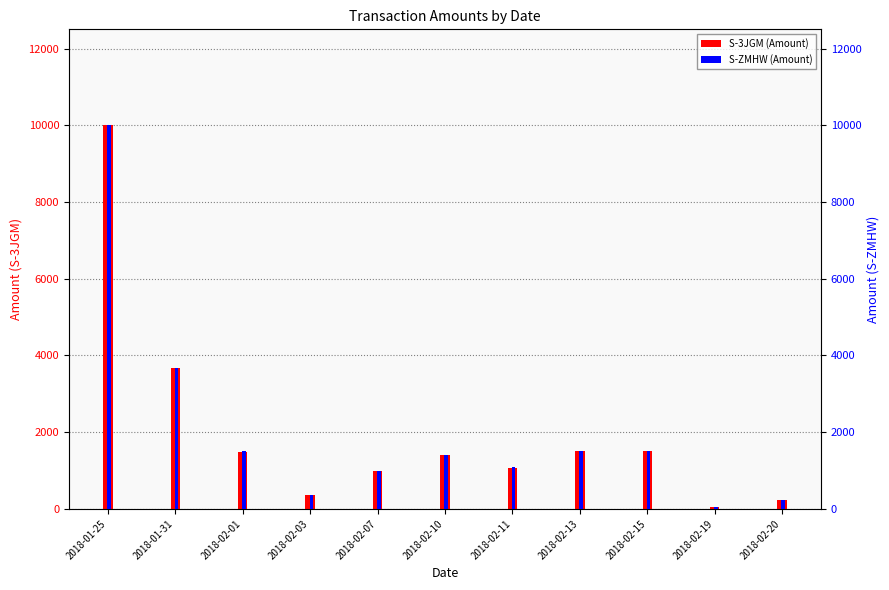

What is the label of the 9th bar from the left?

2018-02-15